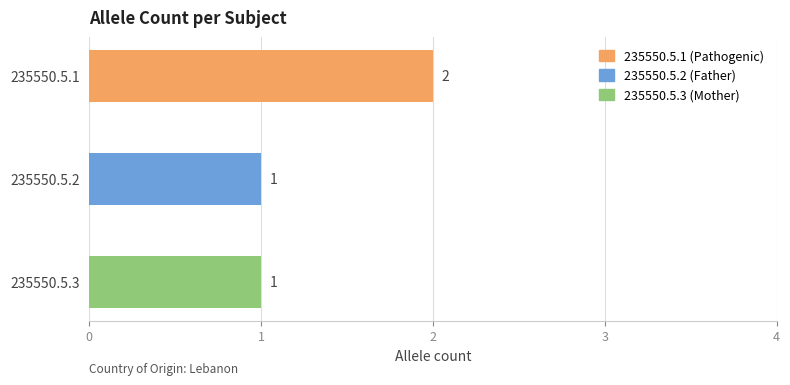

What is the value of the 1st bar from the top?

2